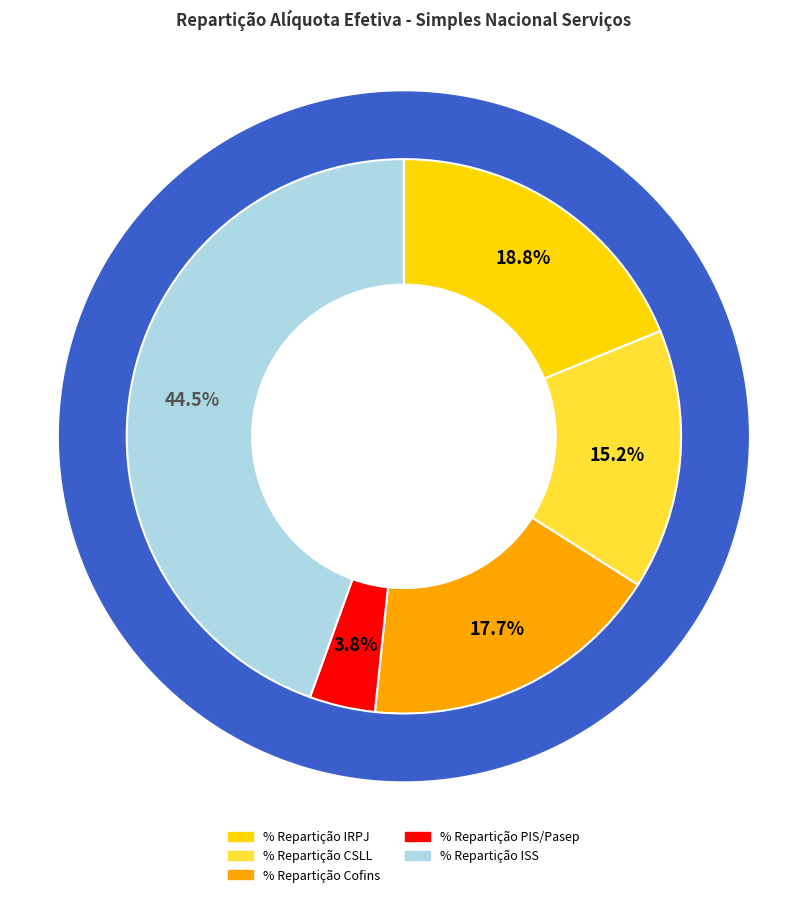

Is there any slice that represents more than half of the pie?

No